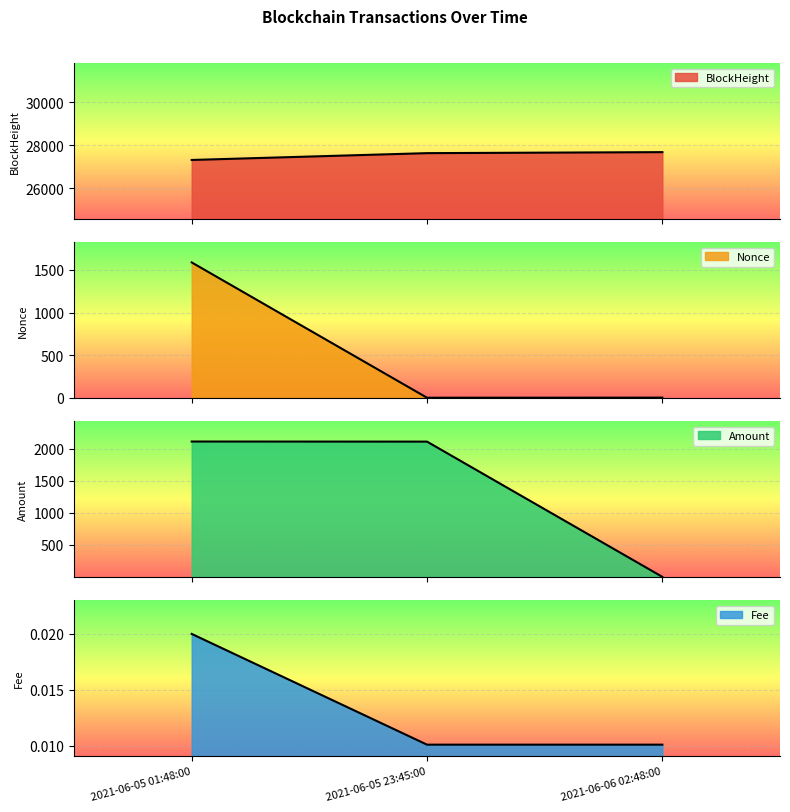

Is it true that Amount equals 0.0 at 2021-06-06 02:48:00?

False